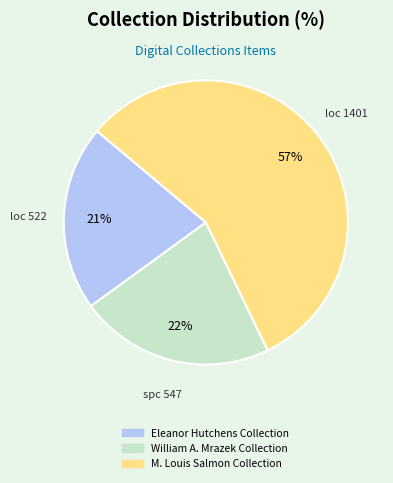

To the nearest percent, what is the average slice percentage?

33%